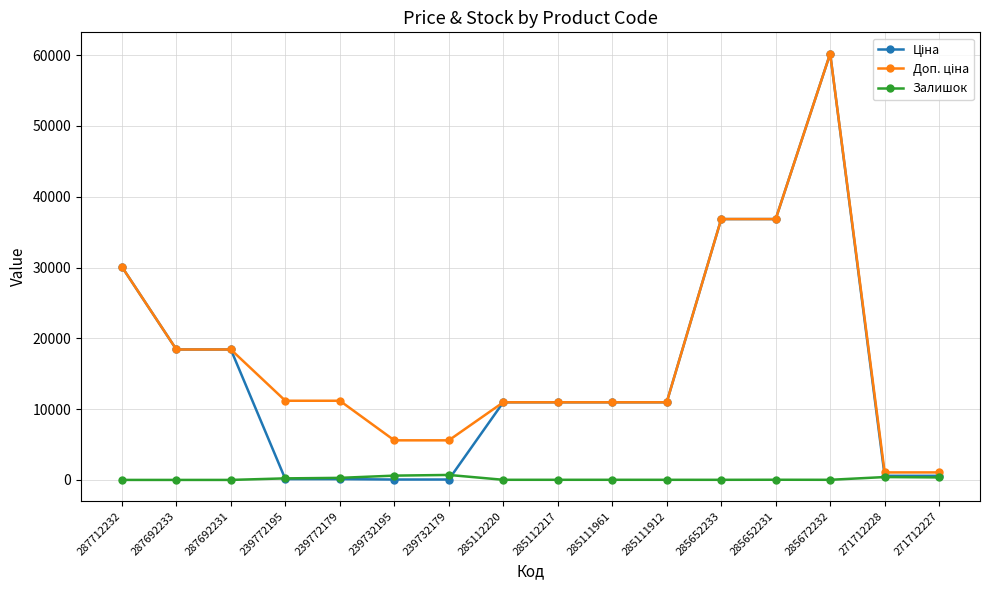

What is the label of the 10th point from the right?

239732179